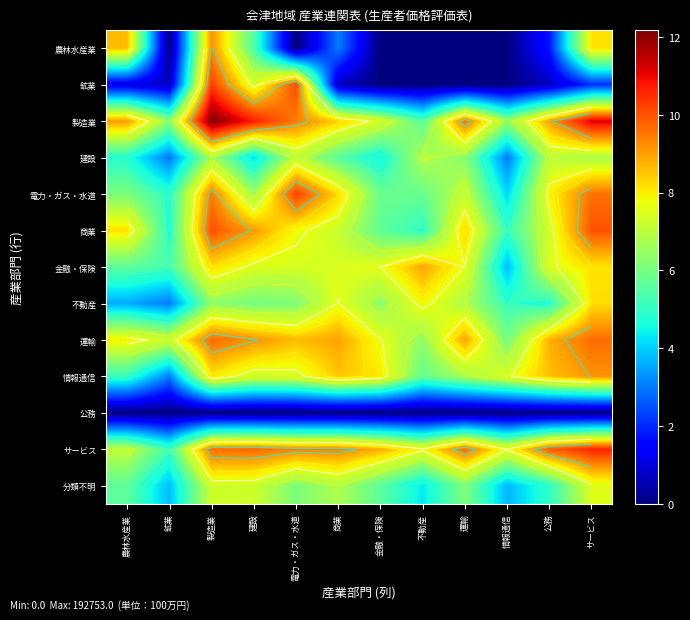

At which category does the chart reach its minimum across all series?

鉱業